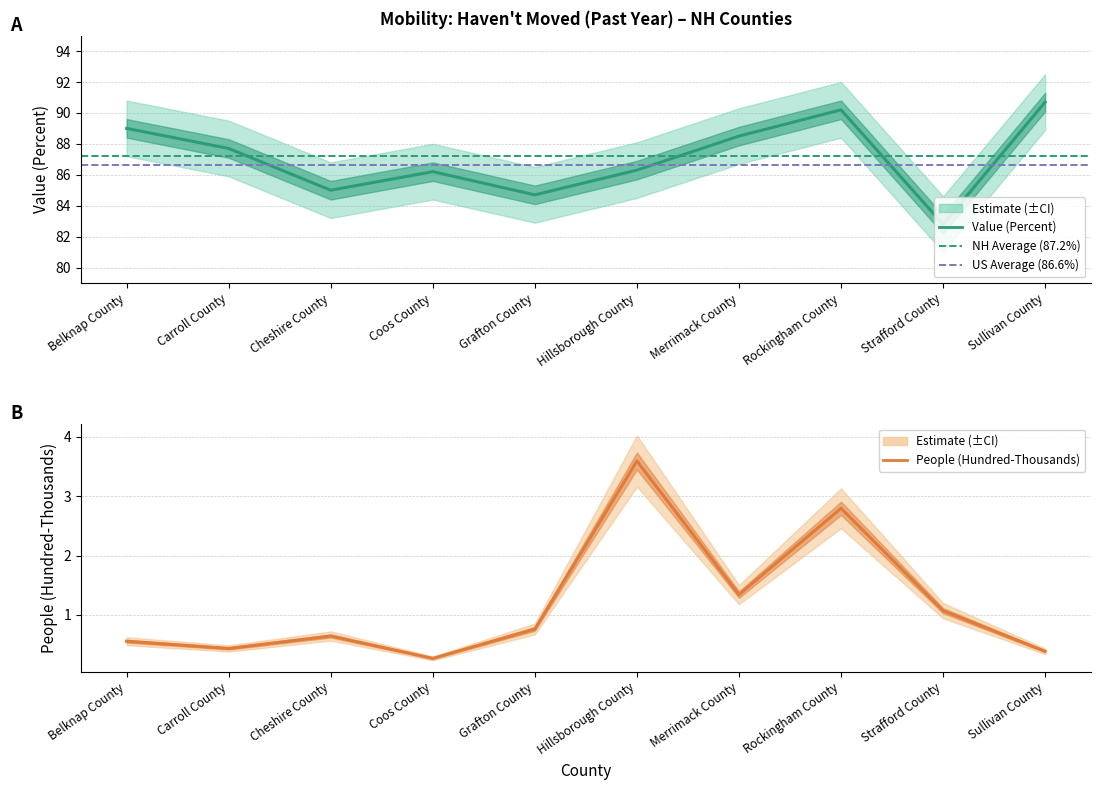

How many lines are shown in the chart?

2